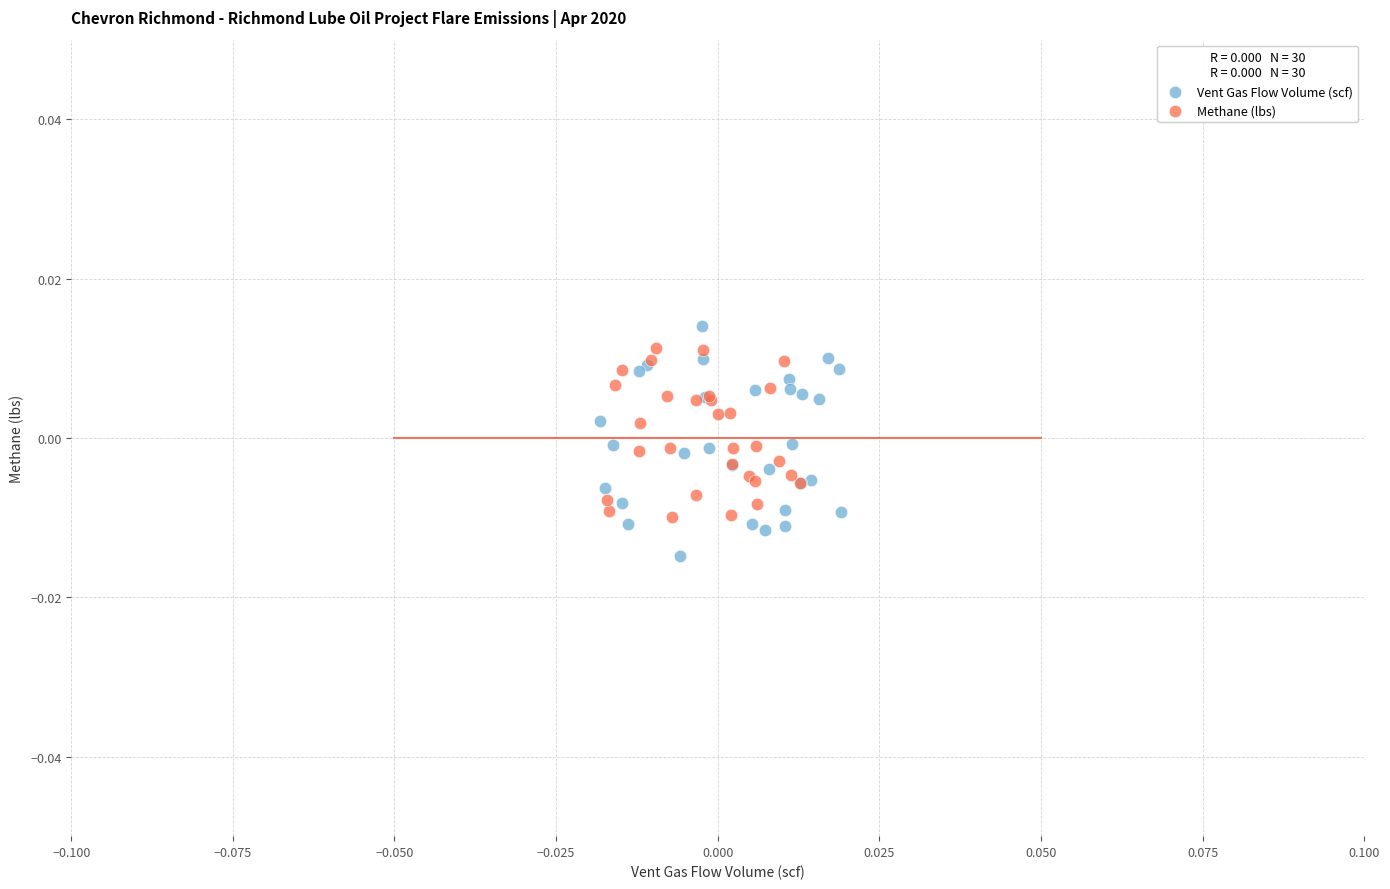

Which series contains the lowest Y value?

Vent Gas Flow Volume (scf)